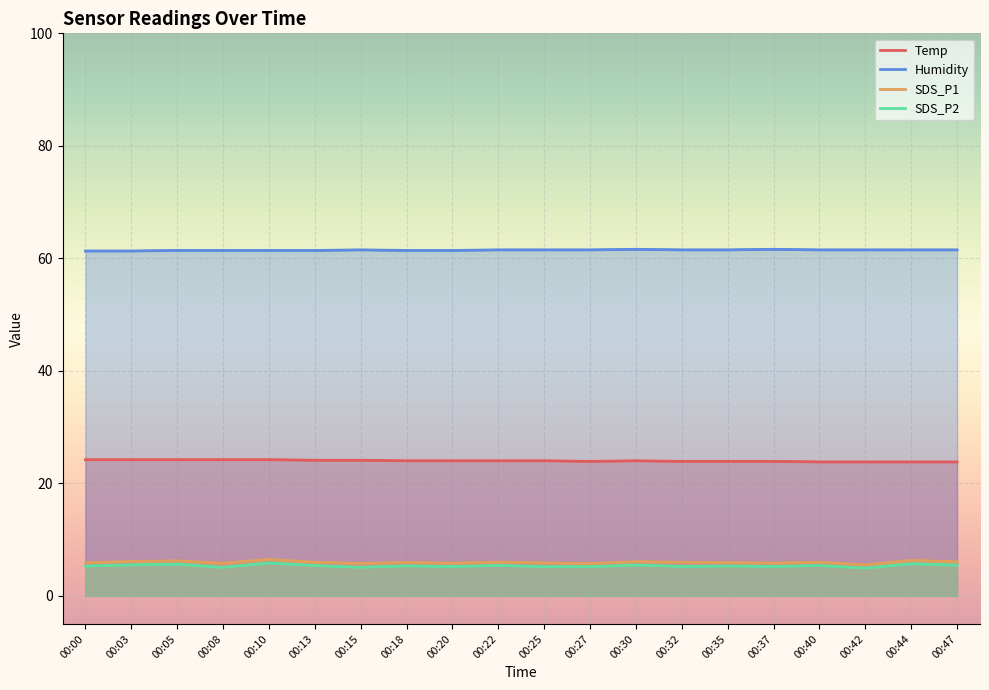

The Temp series shows 10.1 at 00:03. True or false?

False